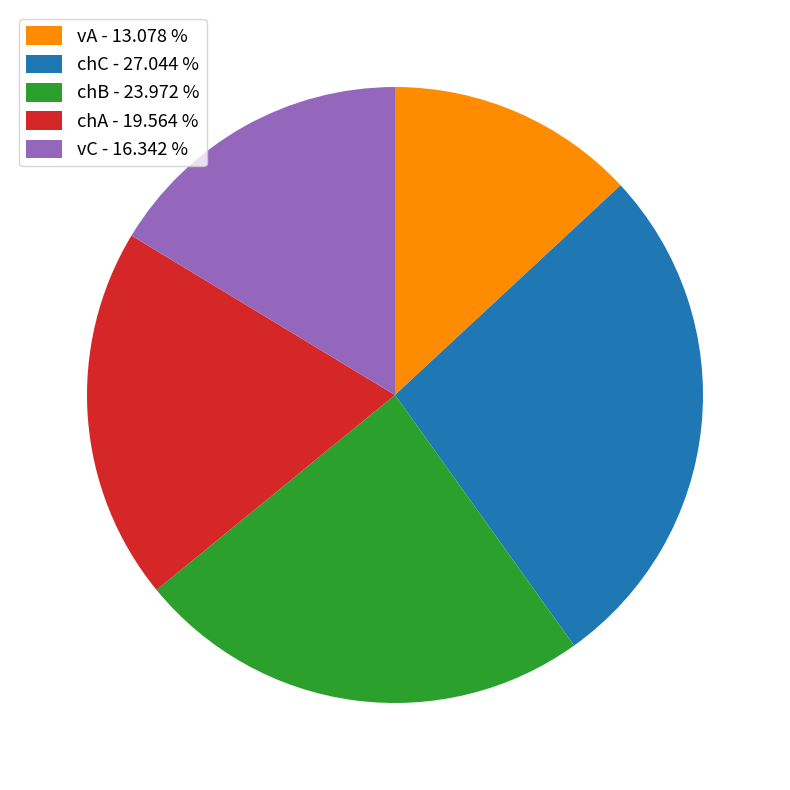

Do chC - 27.044 % and vC - 16.342 % together represent more than half of the pie?

No